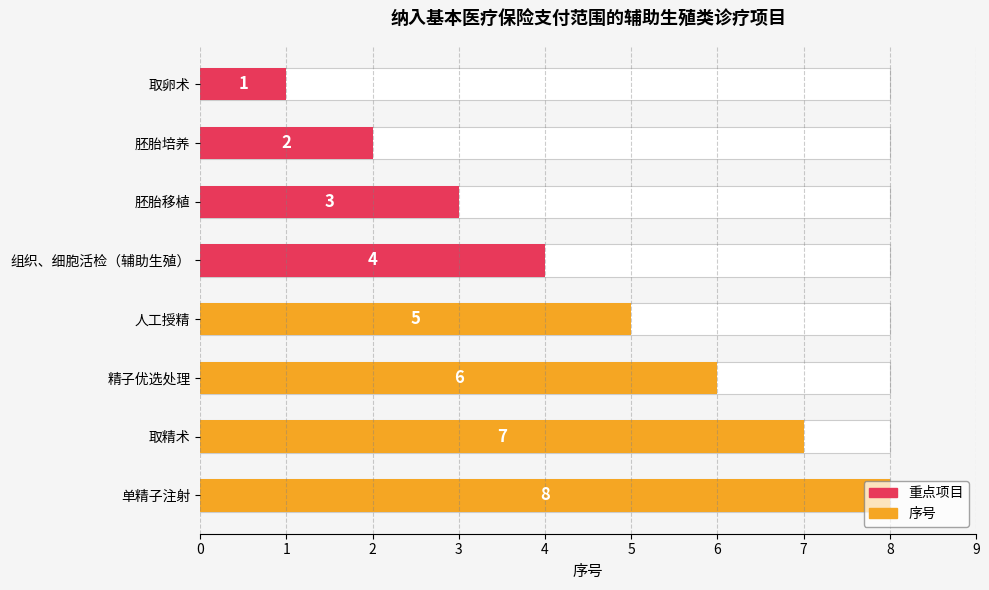

True or false: the data shows 5 at 单精子注射.

False